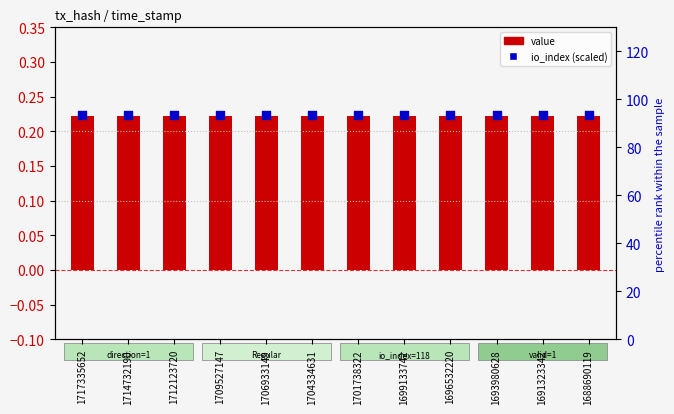

At how many categories does at least one series exceed 9?

12